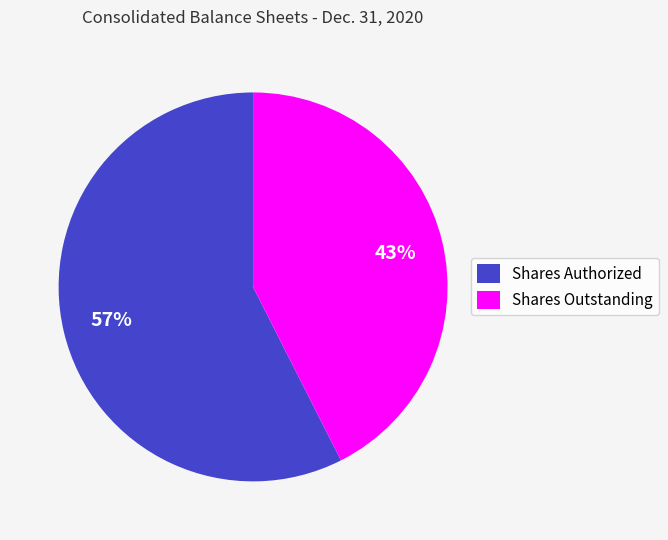

Is the sum of Shares Outstanding and Shares Authorized greater than half?

Yes